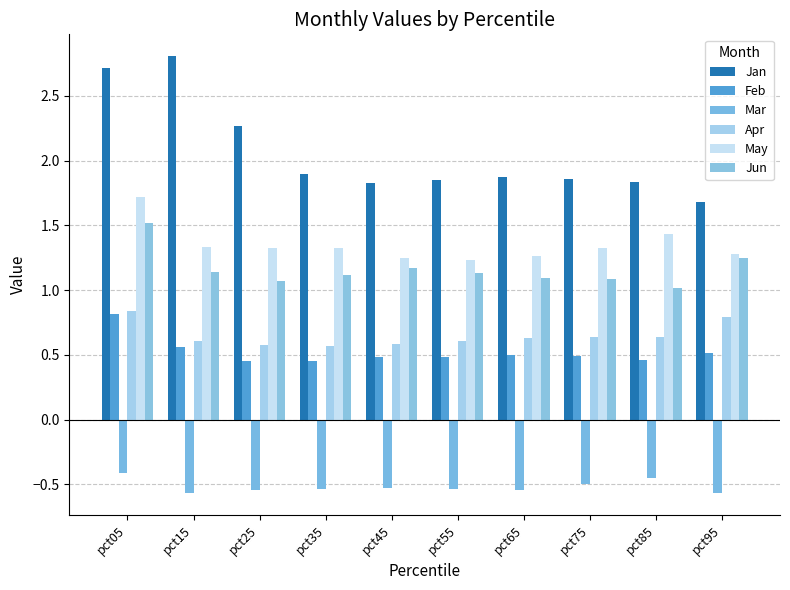

At how many categories does at least one series exceed 0?

10